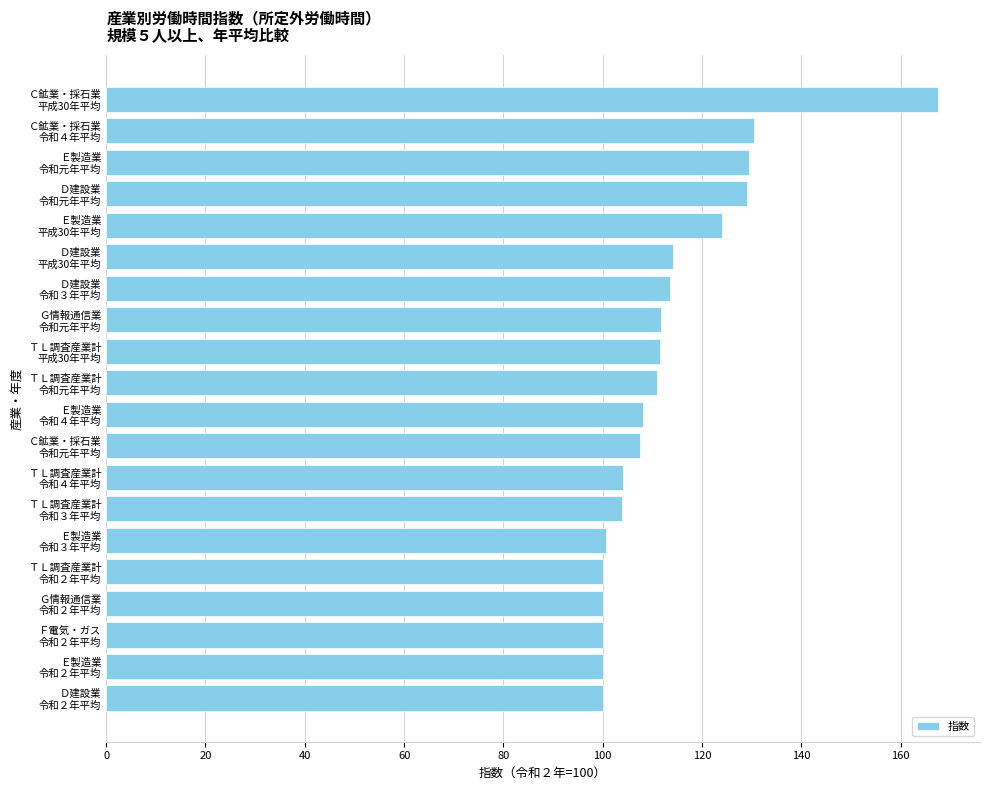

What is the difference between the maximum and minimum values?

67.6